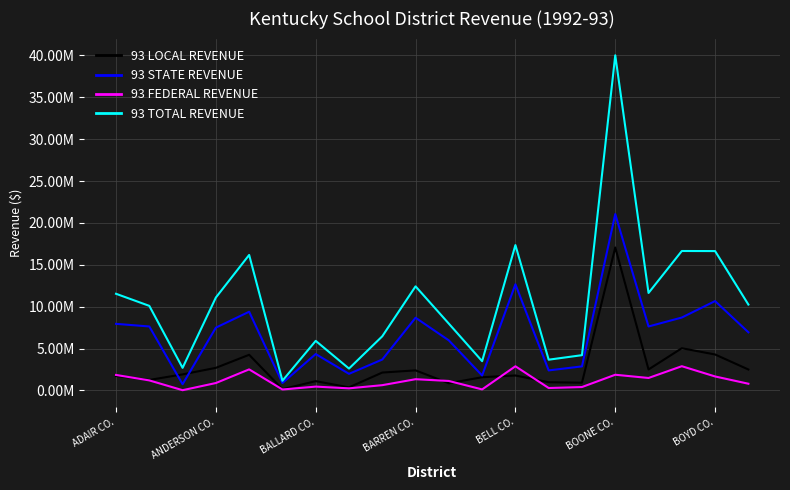

What is the value of the 93 FEDERAL REVENUE point at the 1st from the left?

1854930.8